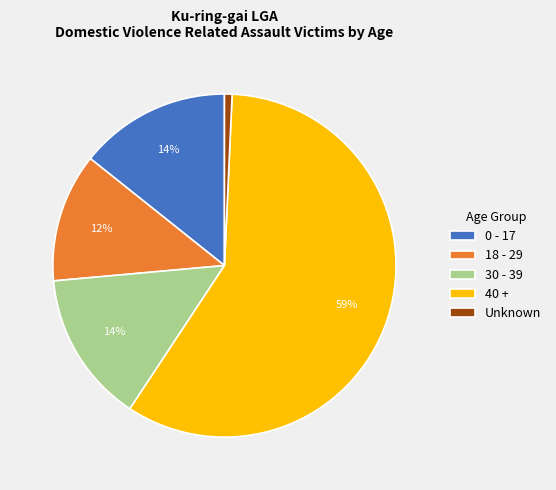

Which slice represents more than half of the pie?

40 +